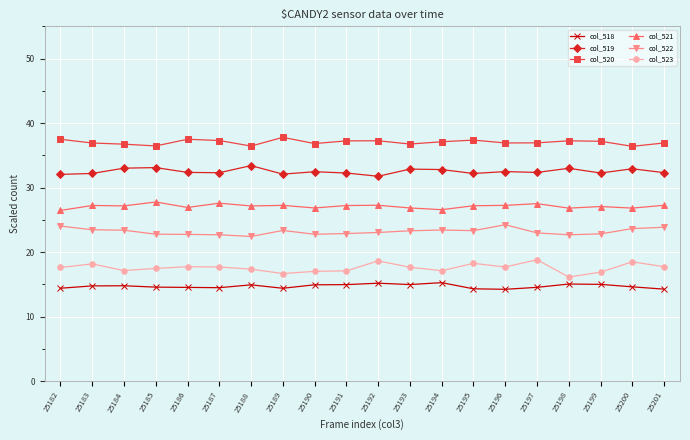

Rank the series by their maximum value, from highest to lowest.

col_520, col_519, col_521, col_522, col_523, col_518